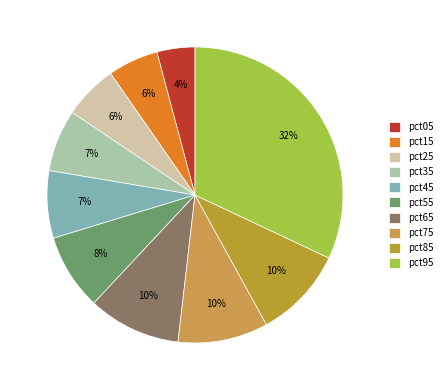

Does pct25 represent more than half of the total?

No